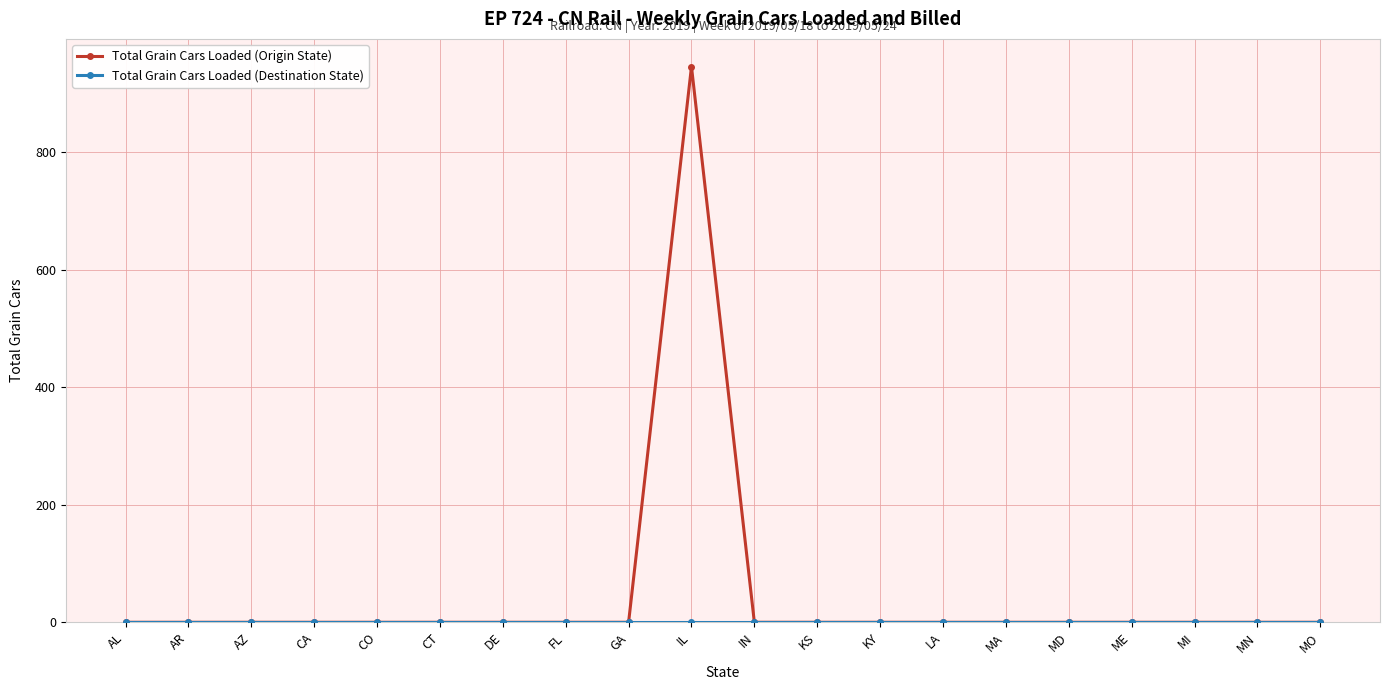

At which category is the sum across all series the highest?

IL